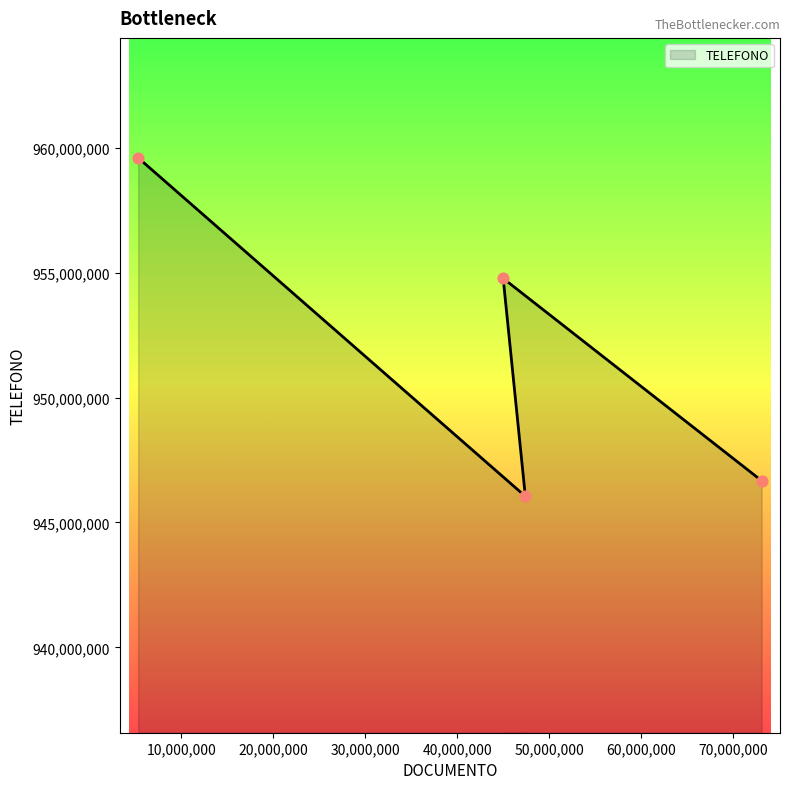

What is the change in value from 73113594 to 47422229?

-623637